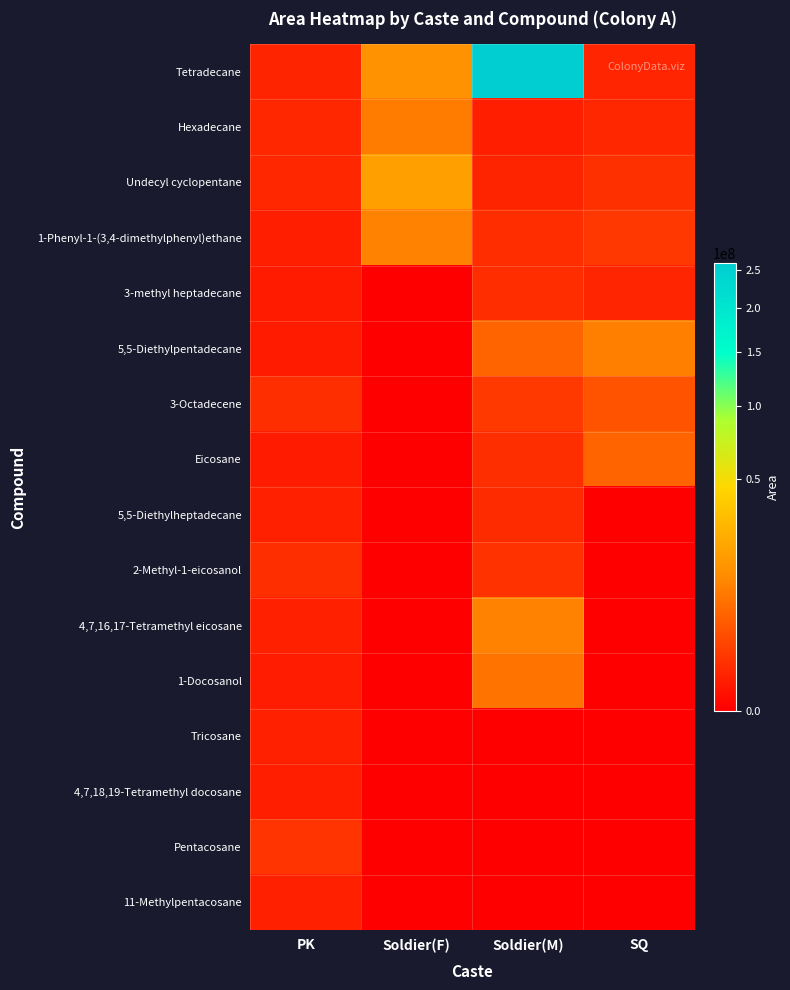

What is the spread (max minus min) of values at PK?

958093